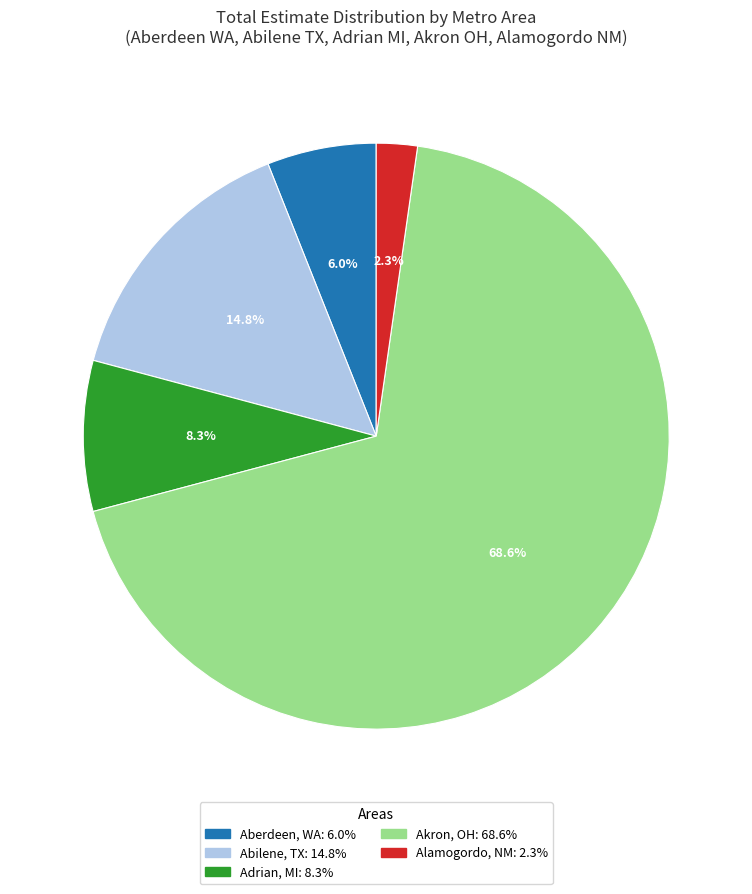

Is there a majority slice in this chart?

Yes